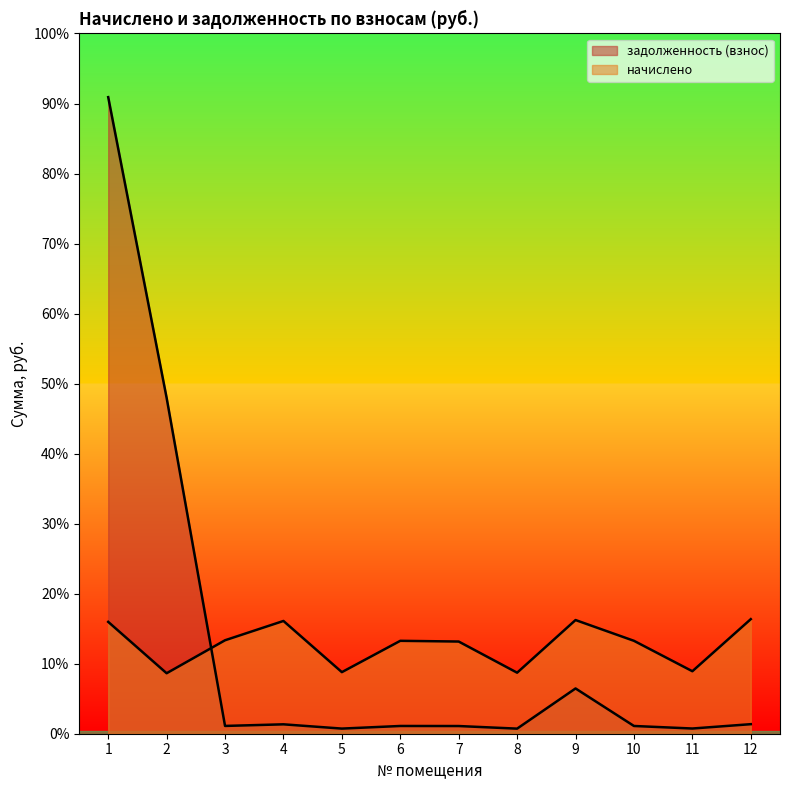

Reading left to right, transcribe all the data shown in this chart.

начислено: 1=6992.3	2=3780.8	3=5842.1	4=7049.2	5=3849.1	6=5807.9	7=5762.3	8=3815.0	9=7106.2	10=5807.9	11=3906.1	12=7163.0
задолженность (взнос): 1=39794.7	2=20997.8	3=486.8	4=587.4	5=320.8	6=484.0	7=480.2	8=317.9	9=2829.5	10=484.0	11=325.5	12=596.9